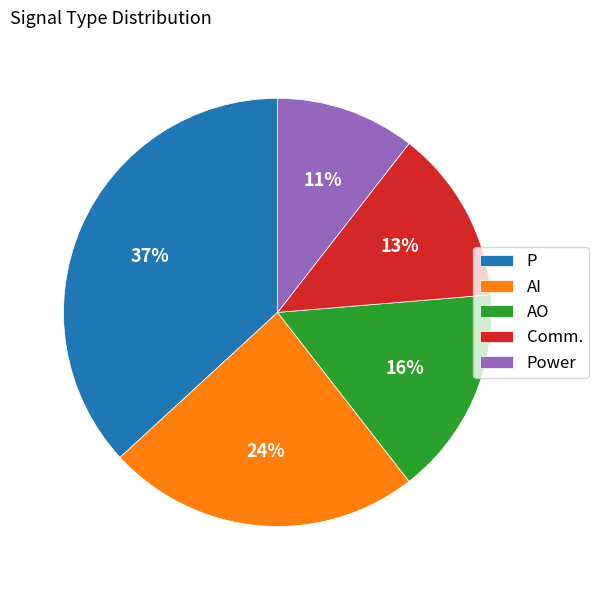

Which category has the biggest portion of the pie?

P